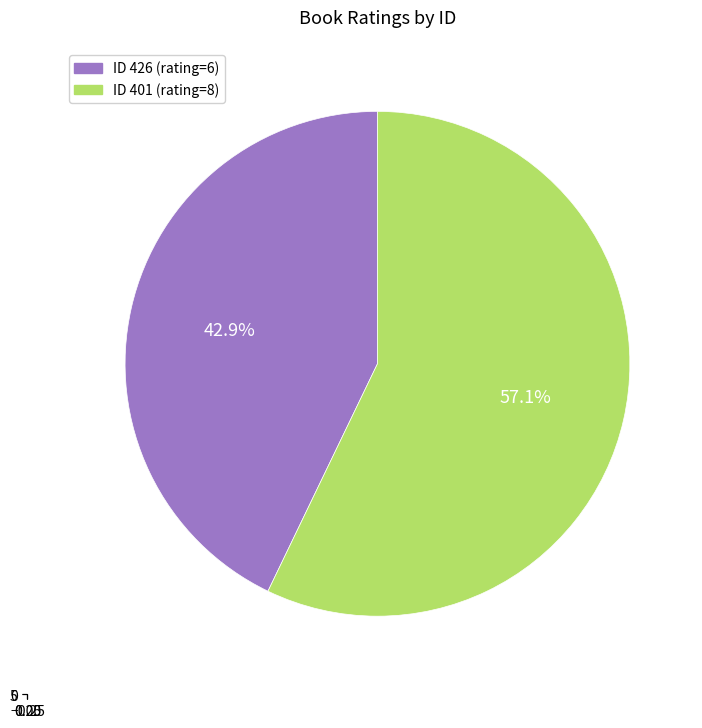

Which slice represents more than half of the pie?

401